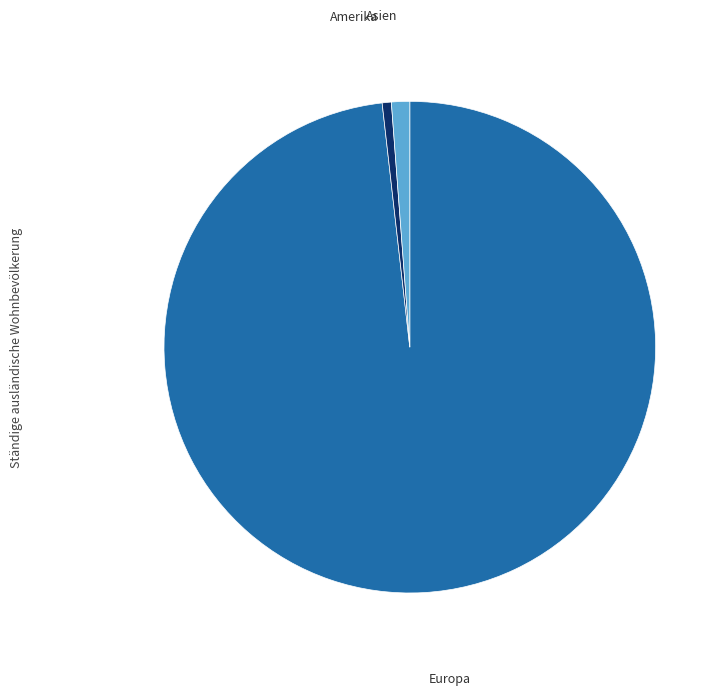

Is there any slice that represents more than half of the pie?

Yes